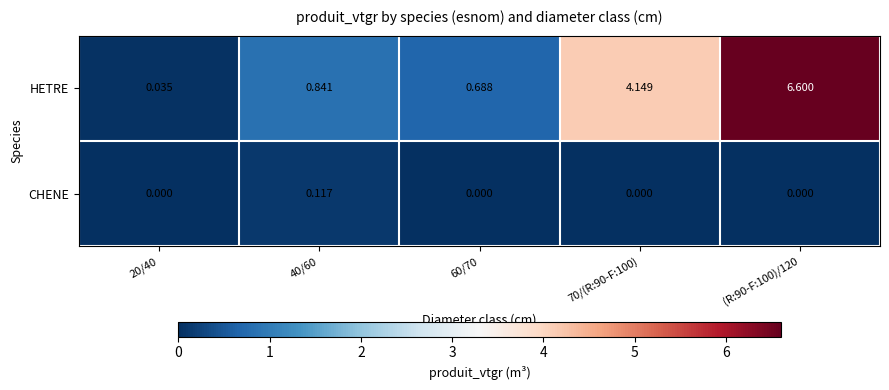

Which series has the largest total across all categories?

HETRE